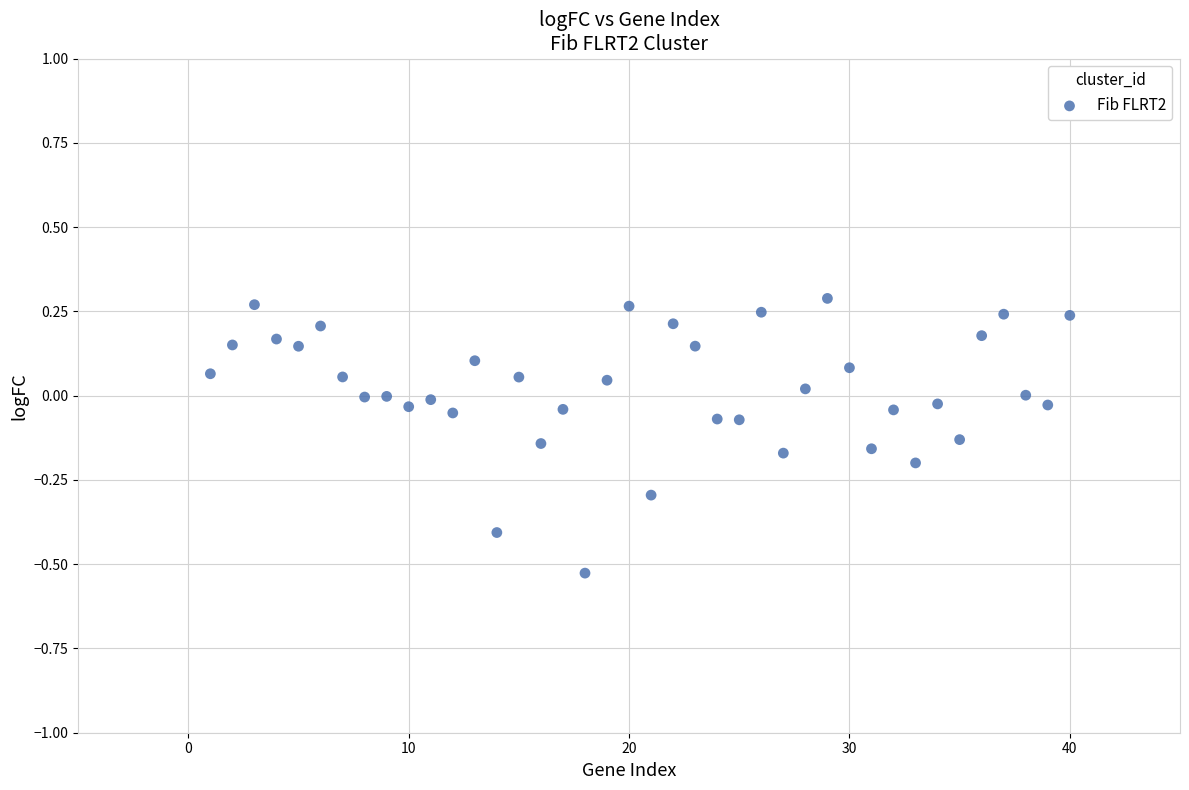

What is the range of Y values (max minus min)?

0.8